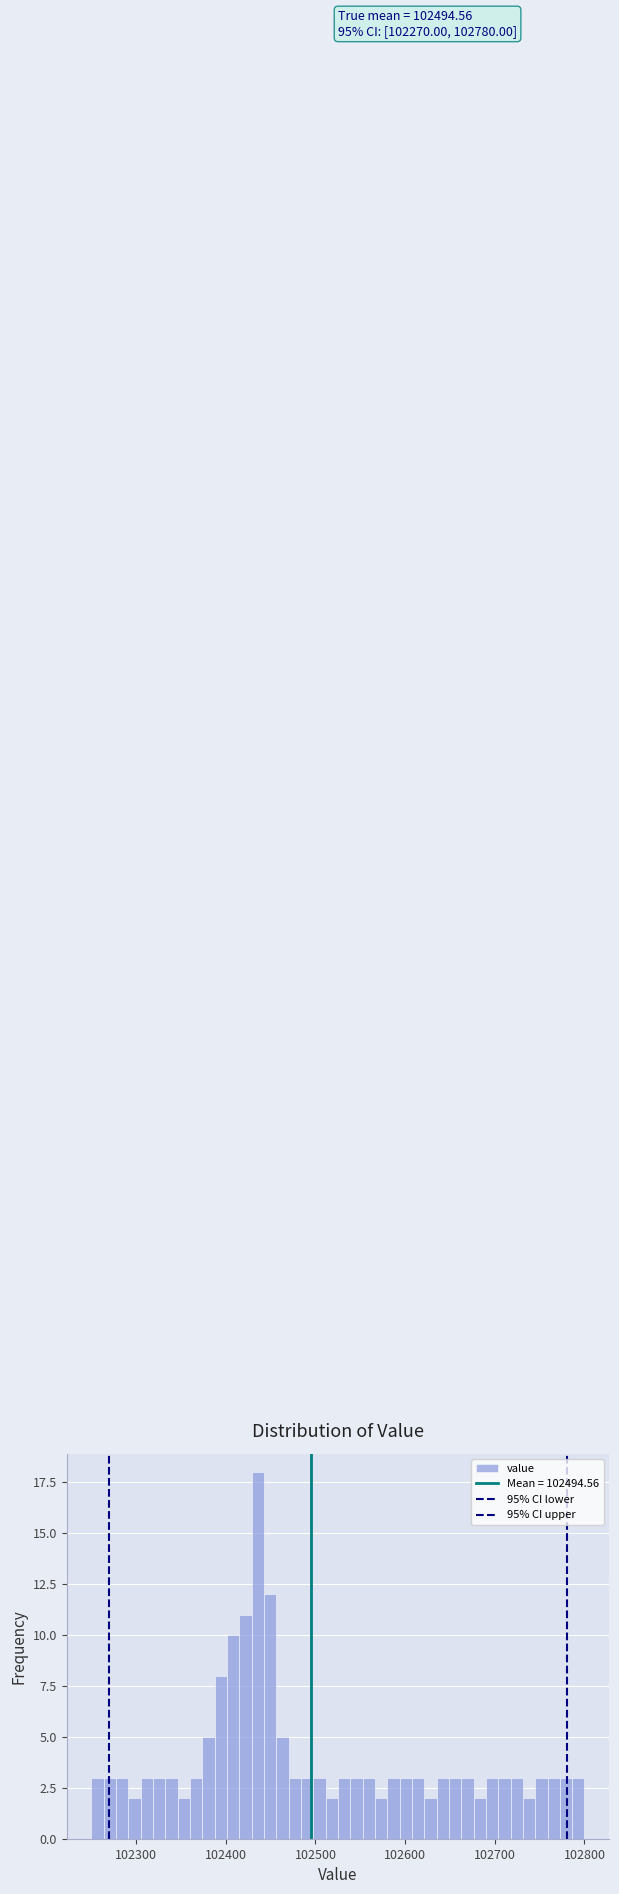

Read against the x-axis, roughly where is the centre of the tallest bar?

102440